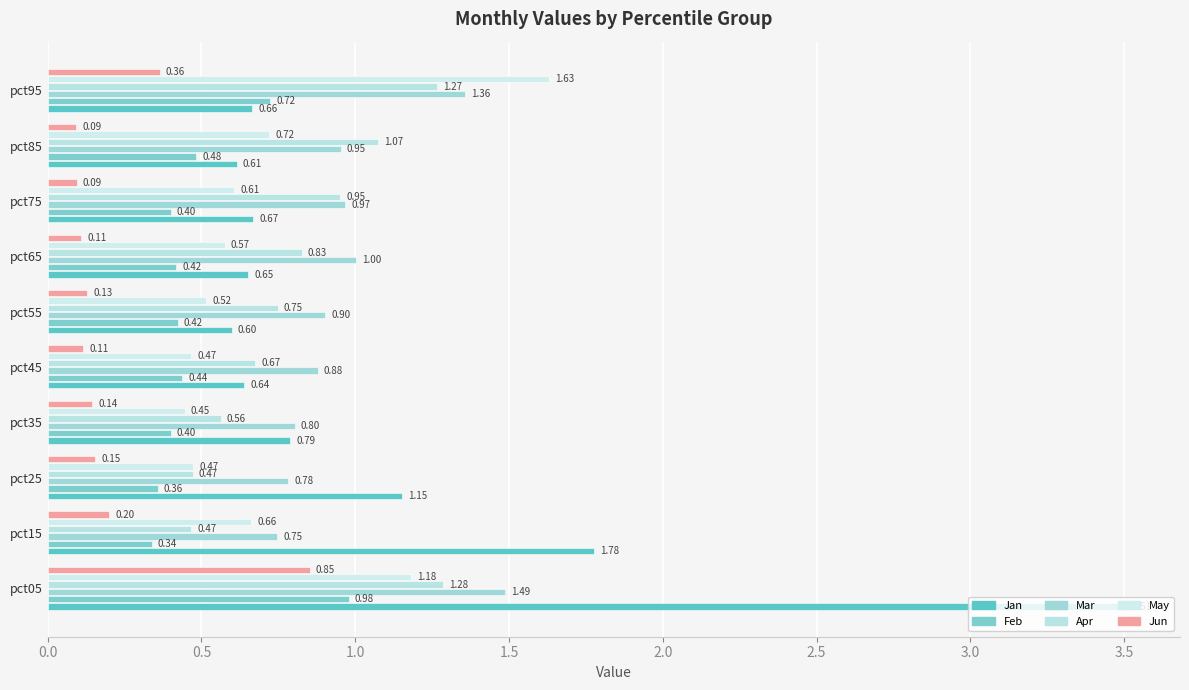

Rank the series by their maximum value, from highest to lowest.

Jan, May, Mar, Apr, Feb, Jun